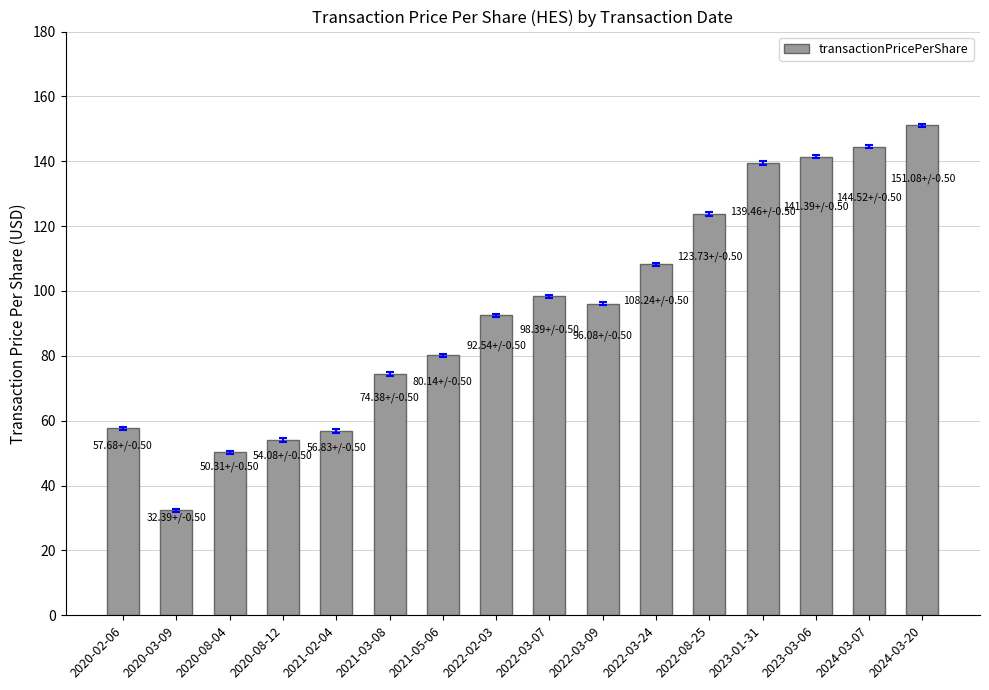

What is the sum of all values?

1501.2